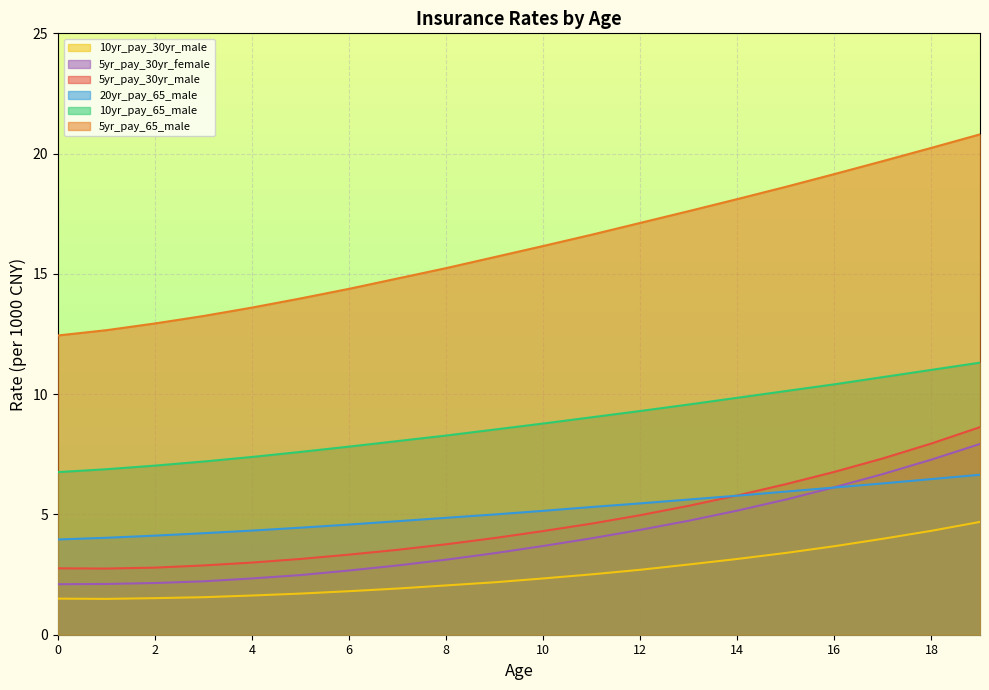

Is the value of 5yr_pay_30yr_female at 16 greater than the value of 20yr_pay_65_male at 3?

Yes